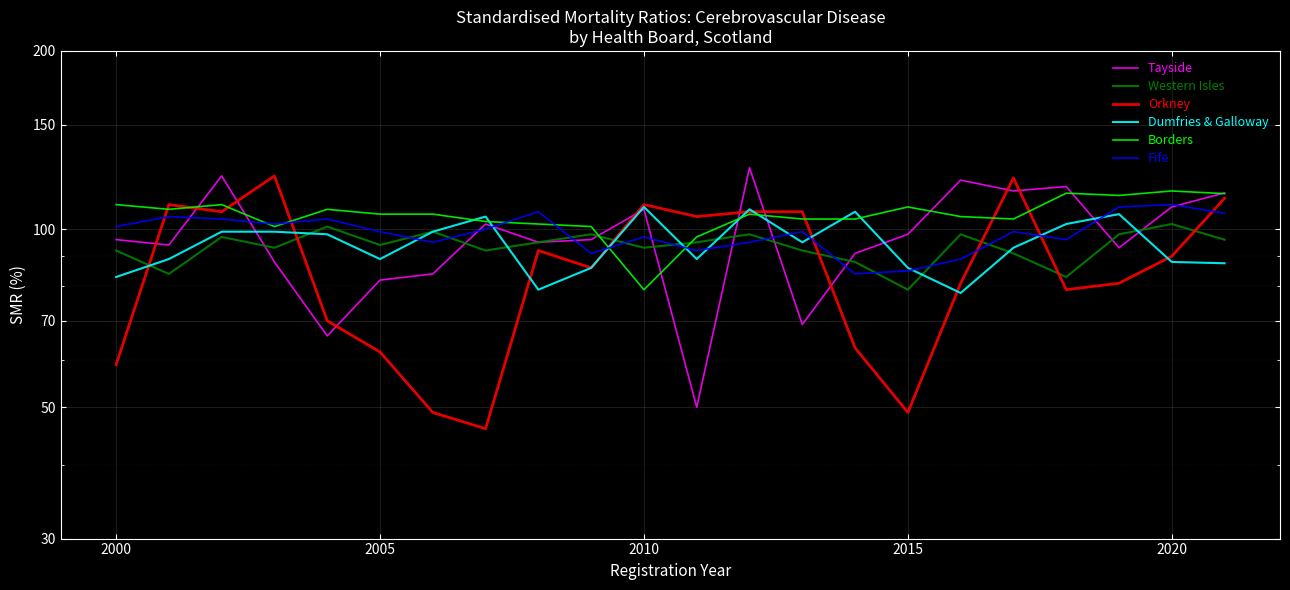

What is the value of the Western Isles point at the 13th from the left?

98.0